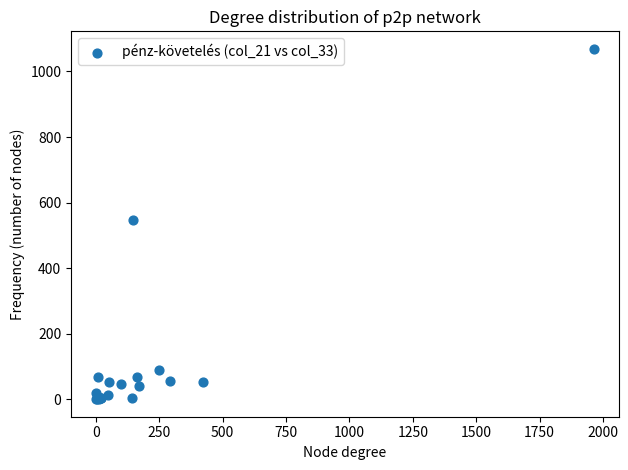

What Y value in the scatter plot is closest to 534?

548